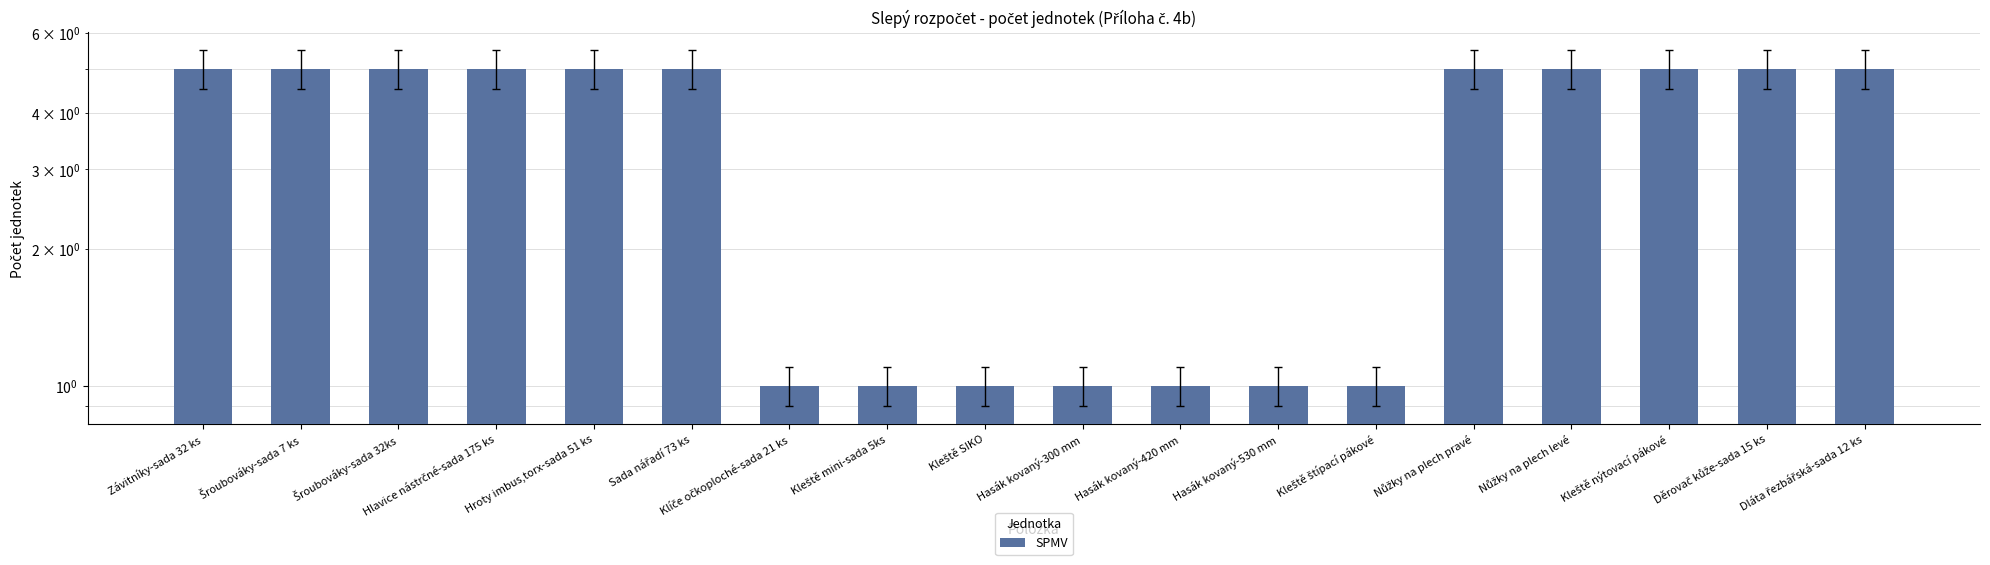

Where is the data nearest to the value 3?

Závitníky-sada 32 ks